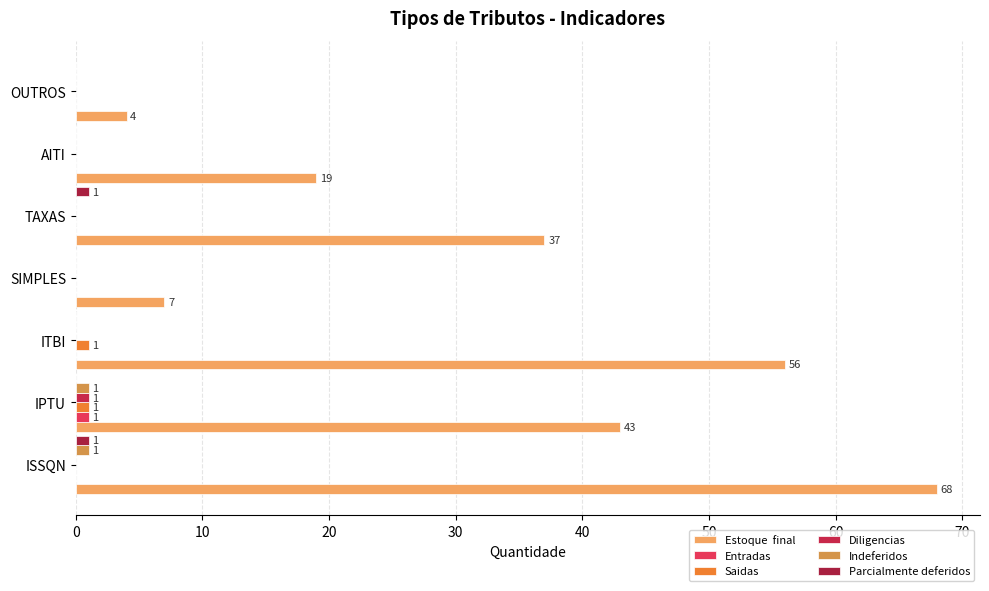

Count the number of categories in the chart.

7